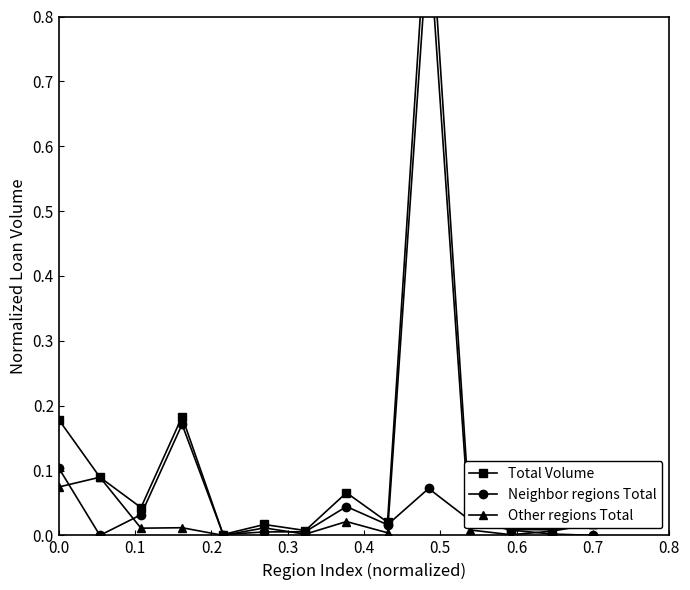

True or false: Total Volume has more than 0 interior local peaks.

True